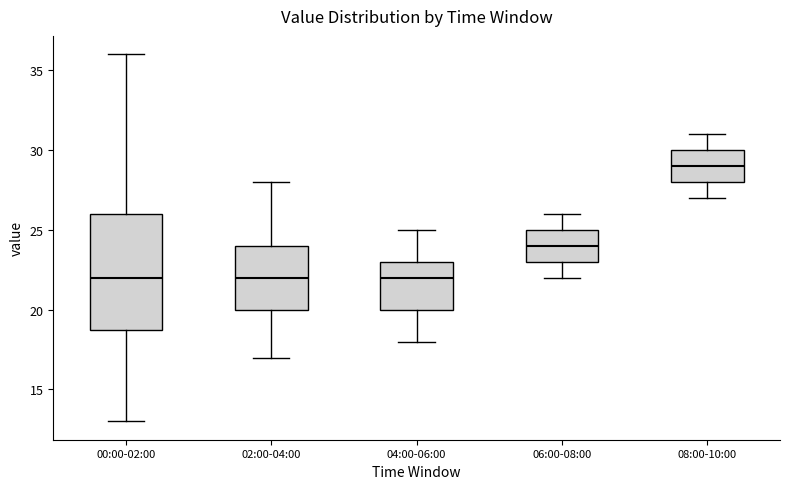

Comparing the boxes themselves (not the whiskers), which one is the tallest?

00:00-02:00